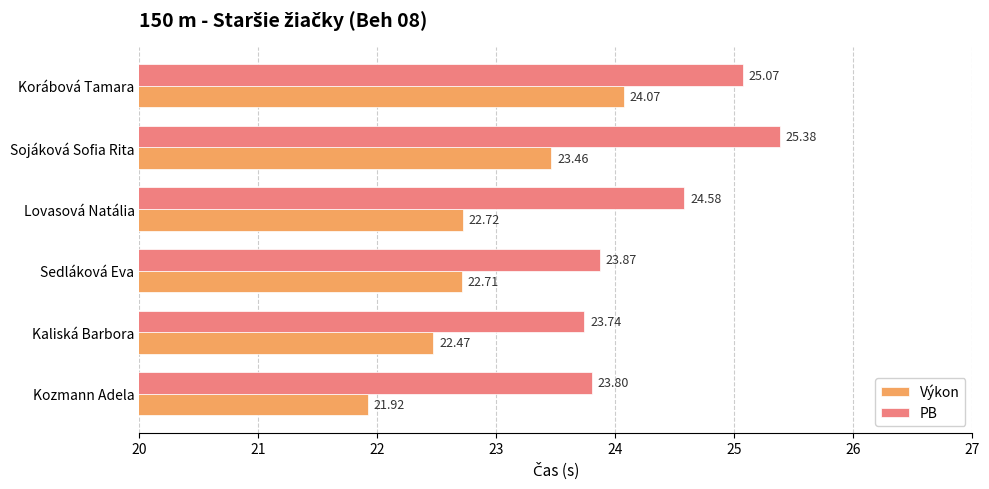

Rank the series by their average value, from lowest to highest.

Výkon, PB